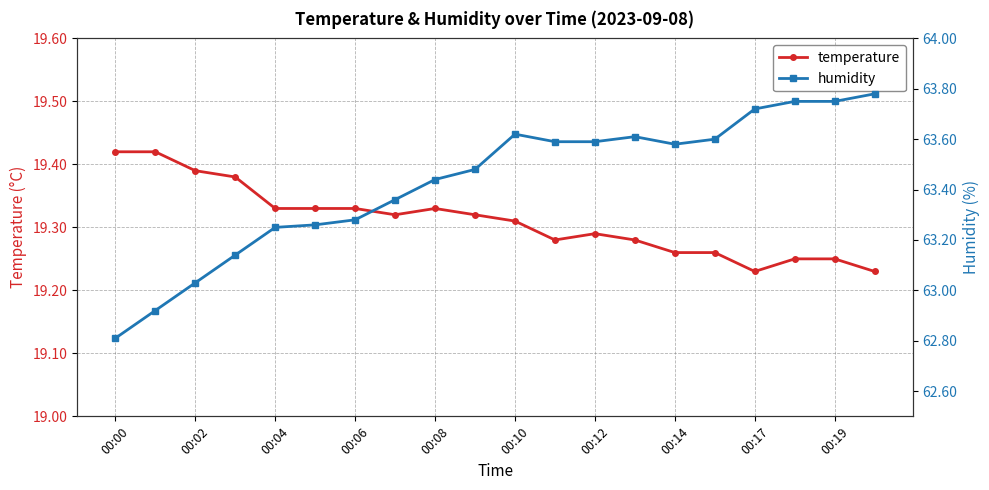

True or false: temperature has a value of 6.4 at 00:04.

False